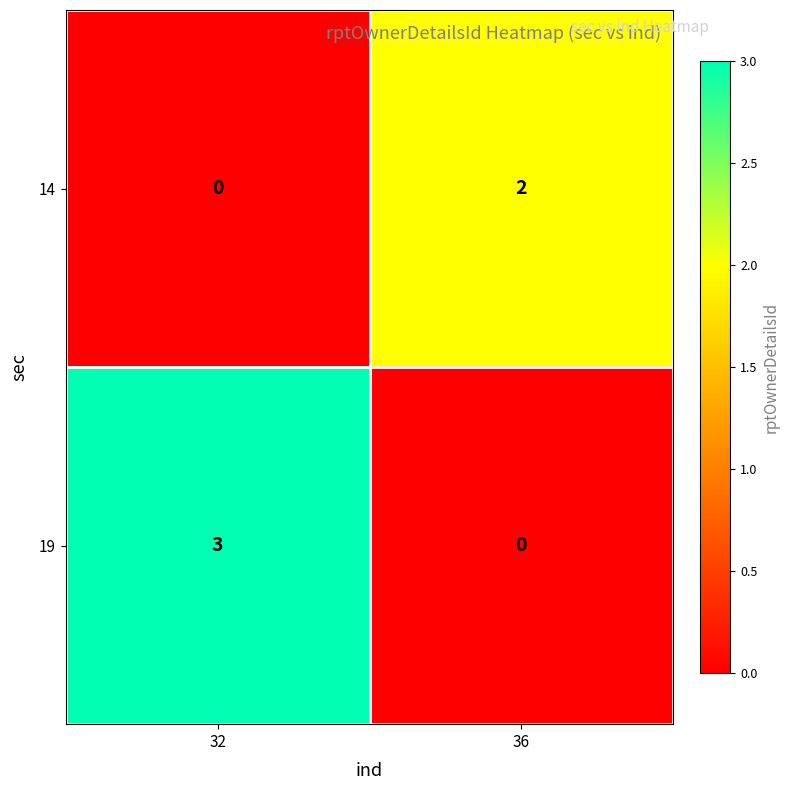

What is the maximum value shown in the chart?

3